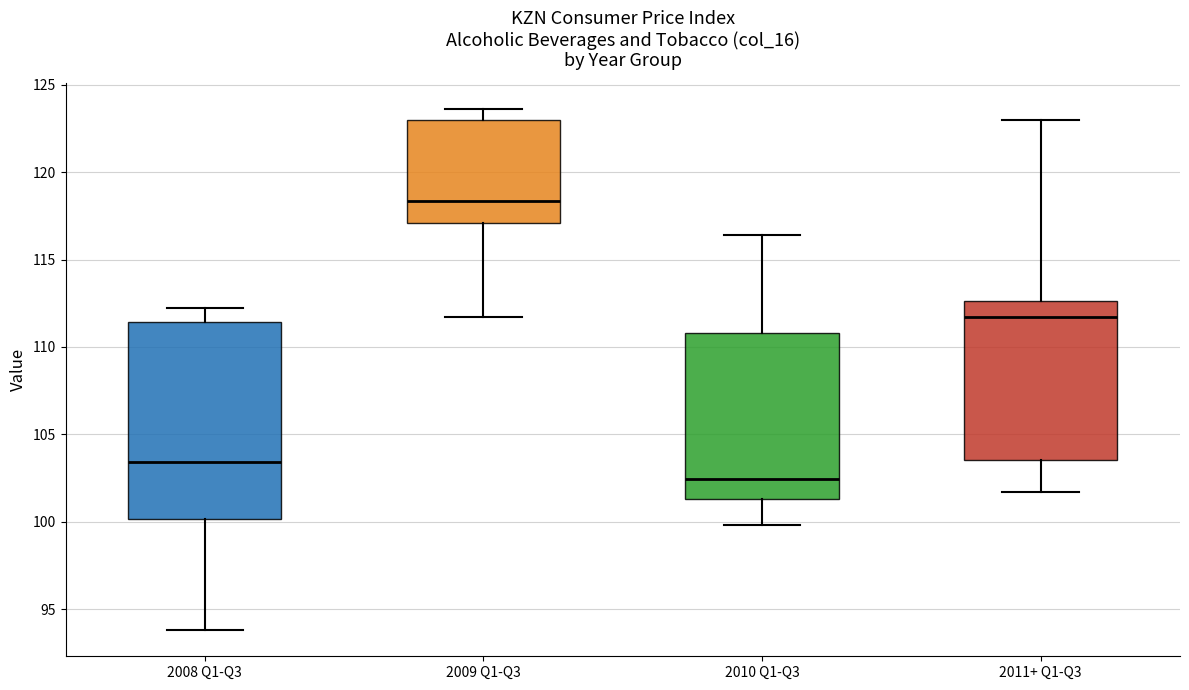

Comparing the boxes themselves (not the whiskers), which one is the tallest?

2008 Q1-Q3